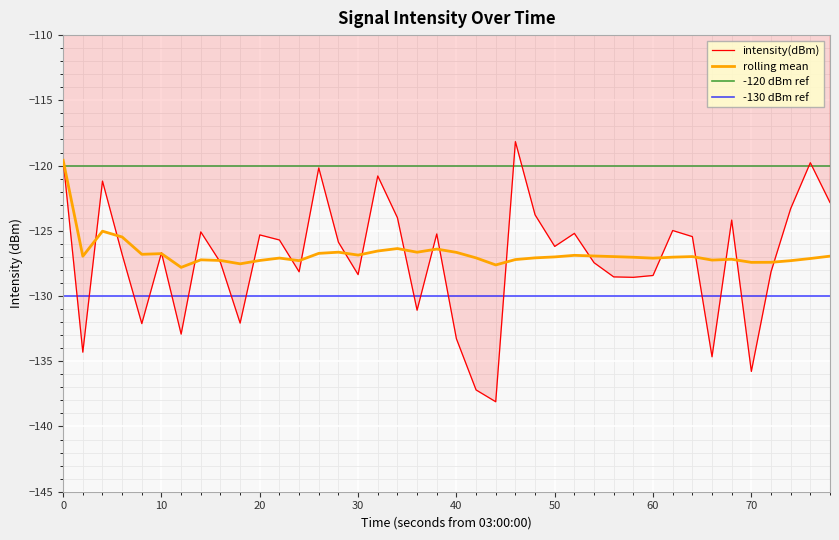

How many points are higher than both their immediate neighbors (excluding endpoints)?

12